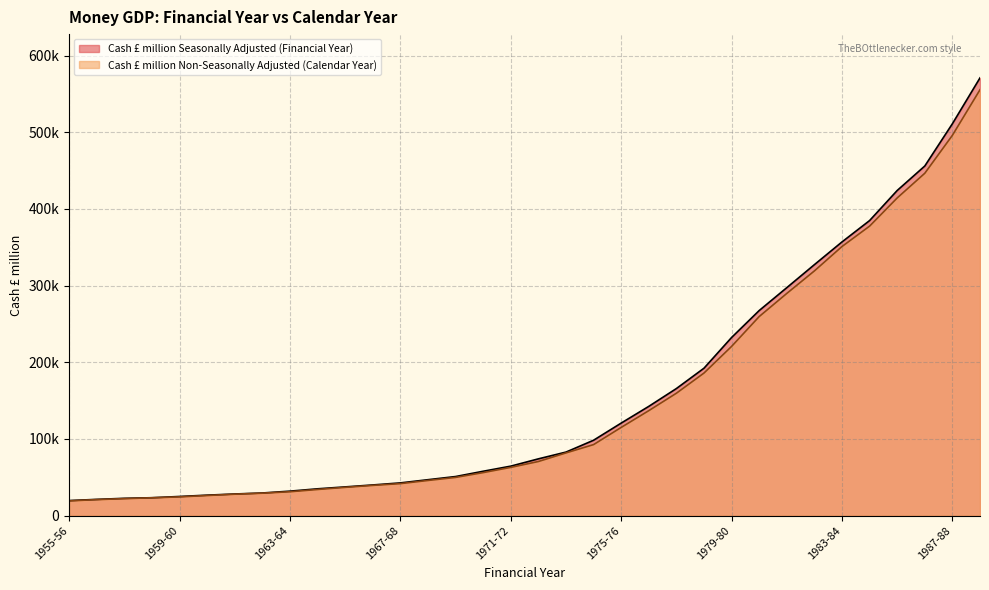

At which label is Cash £ million Non-Seasonally Adjusted (Calendar Year) closest to 287383?

1981-82